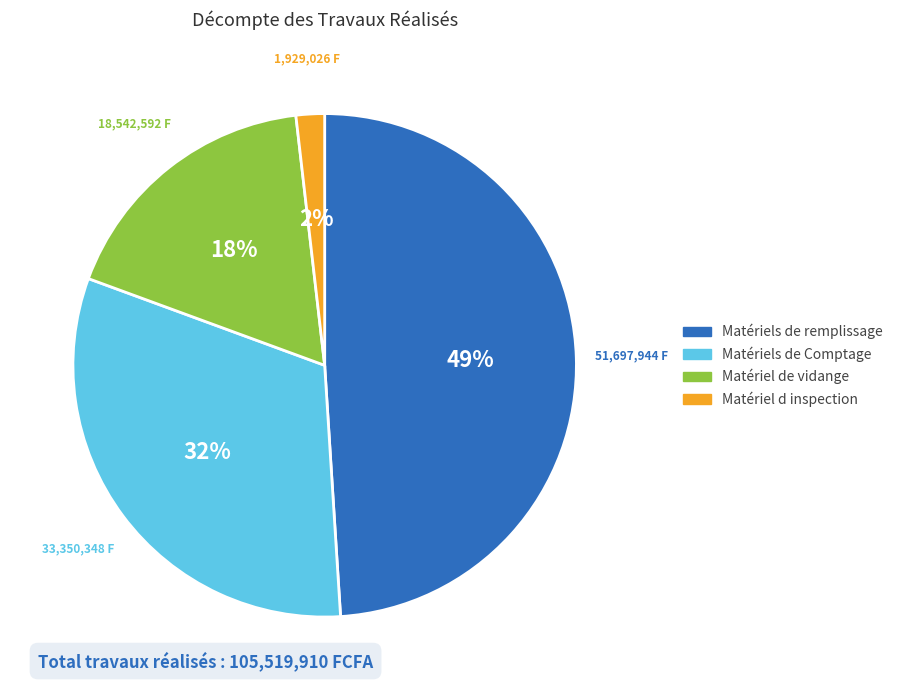

Which category has the smallest portion of the pie?

Matériel d inspection